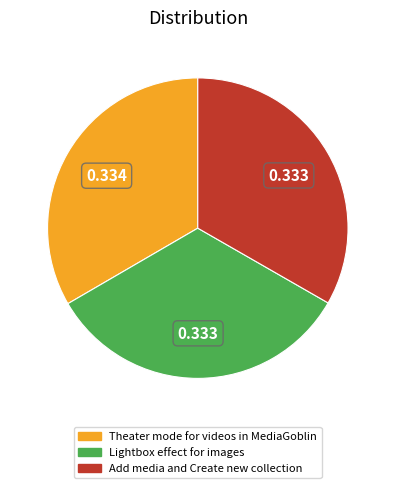

Is Lightbox effect for images the majority of the pie?

No